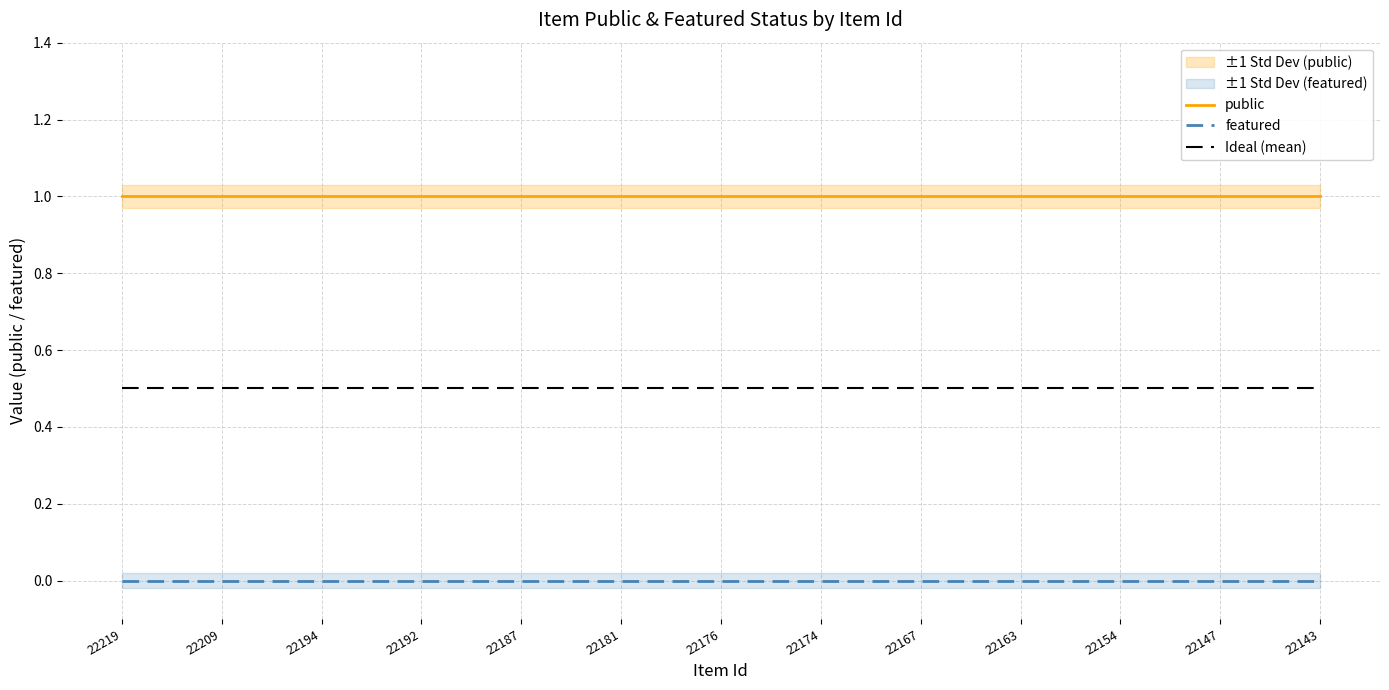

True or false: featured and Ideal (mean) intersect in this chart.

False